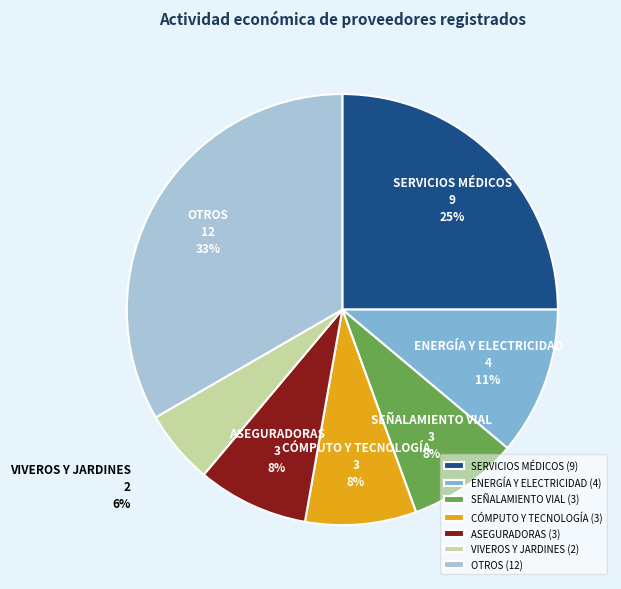

To the nearest percent, what percentage of the pie is SEÑALAMIENTO VIAL?

8%